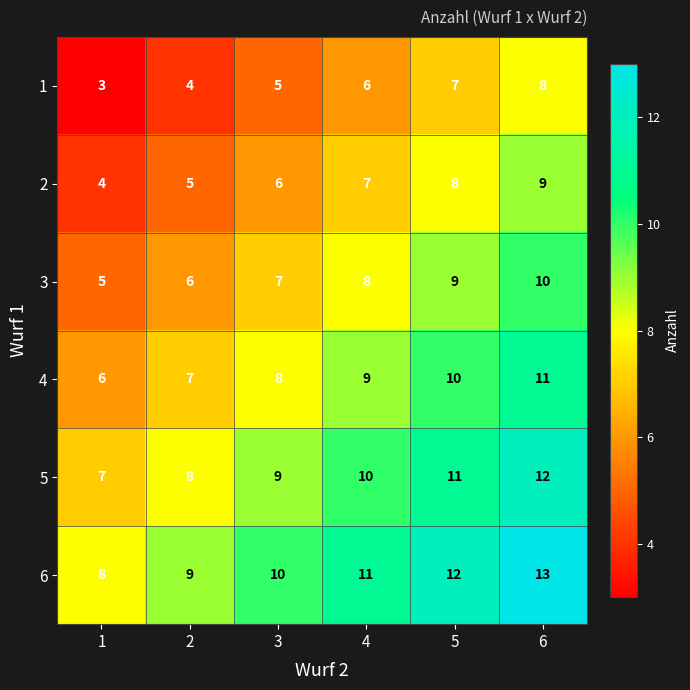

What is the difference between the highest and lowest values at 2?

5